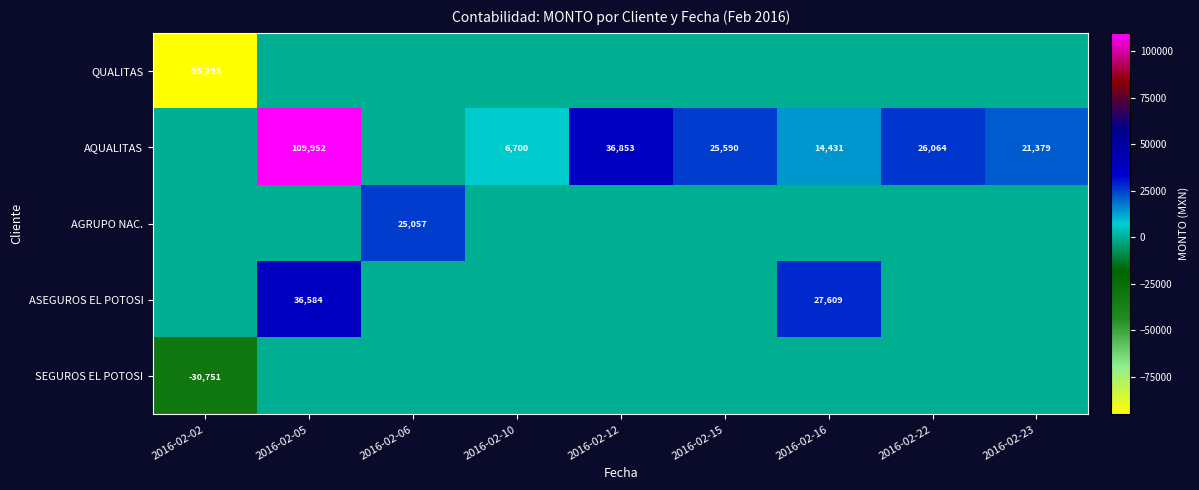

What is the difference between the AQUALITAS values at 2016-02-15 and 2016-02-12?

11263